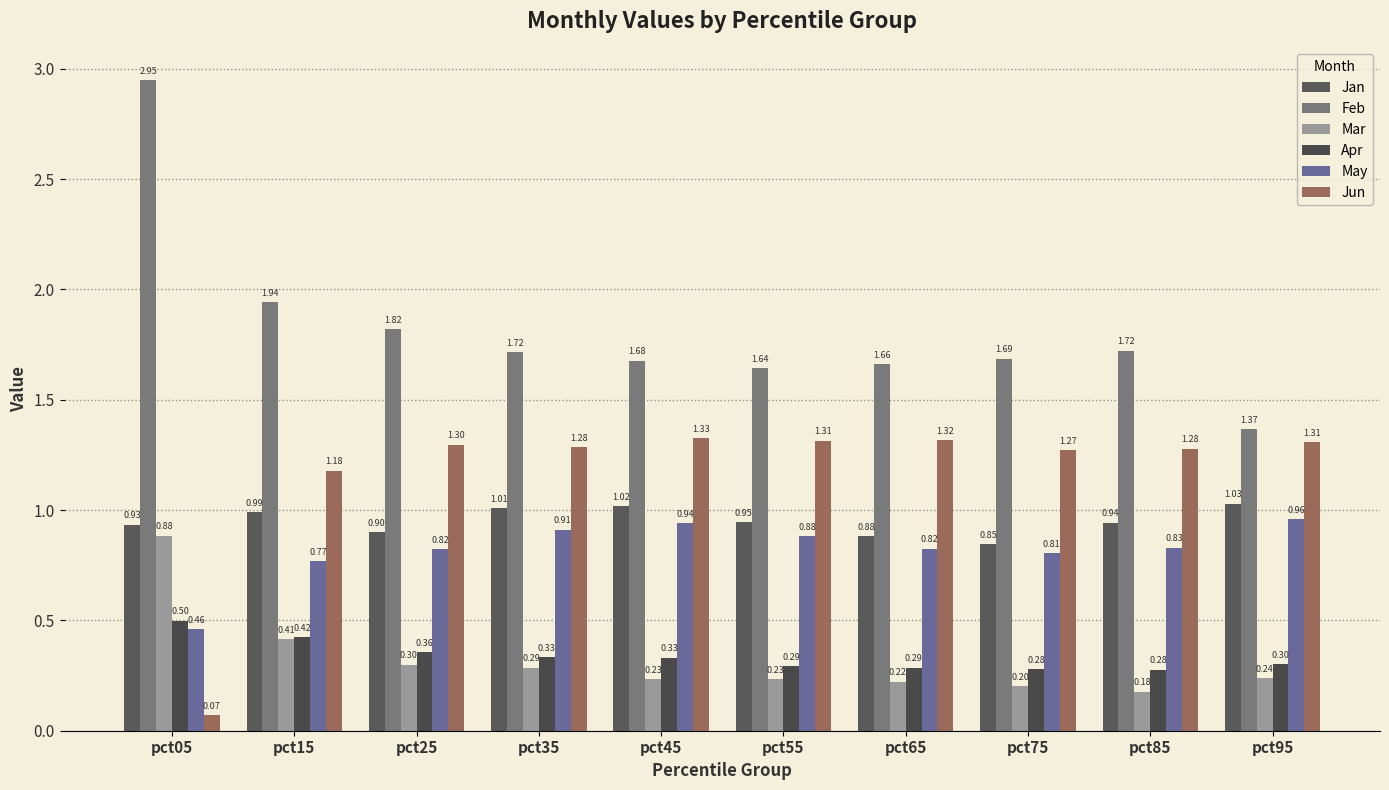

Between pct65 and pct95, which series saw the biggest shift?

Feb